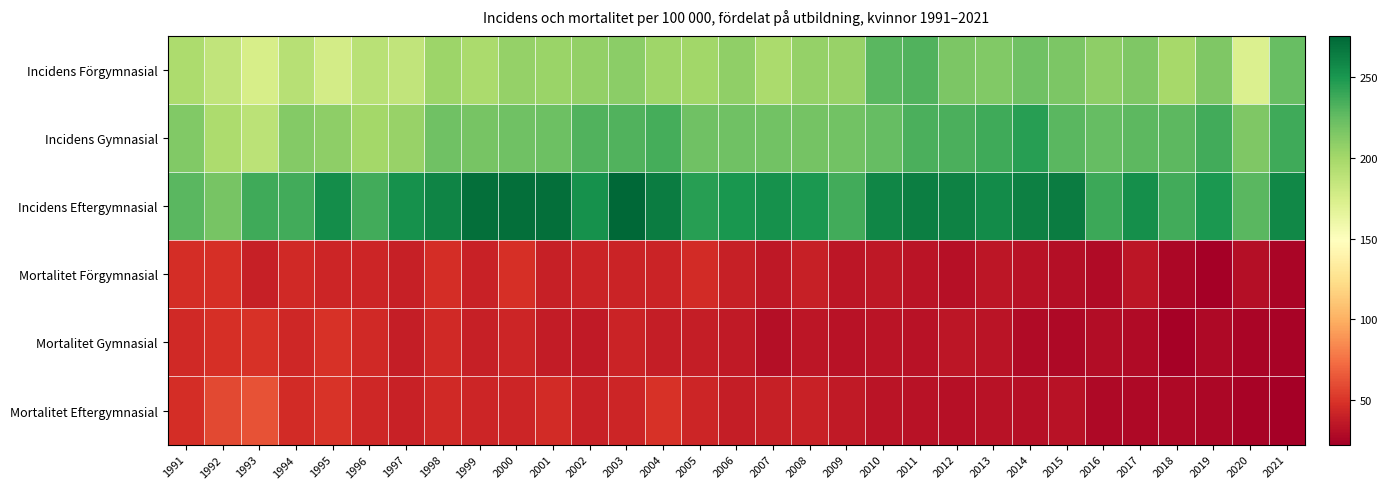

Between 1997 and 2011, which is larger?

2011